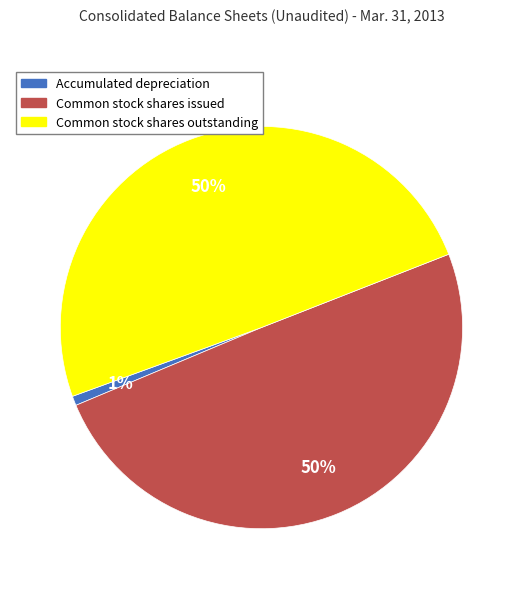

Count the number of slices in the pie.

3